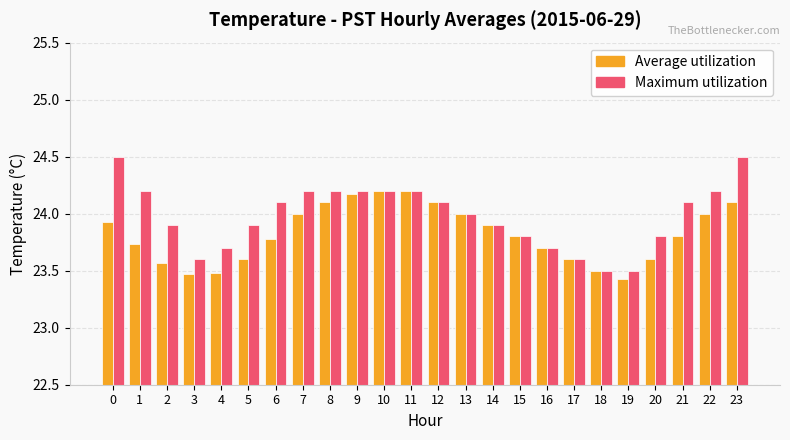

What is the difference between the Average utilization values at 23 and 17?

0.5